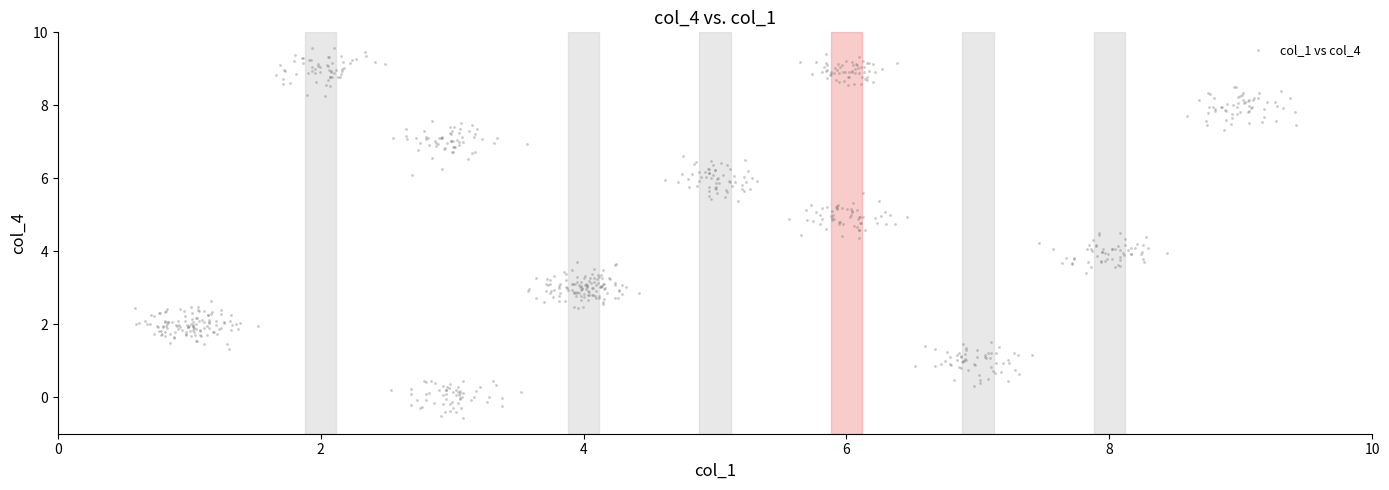

What is the range of Y values (max minus min)?

10.1